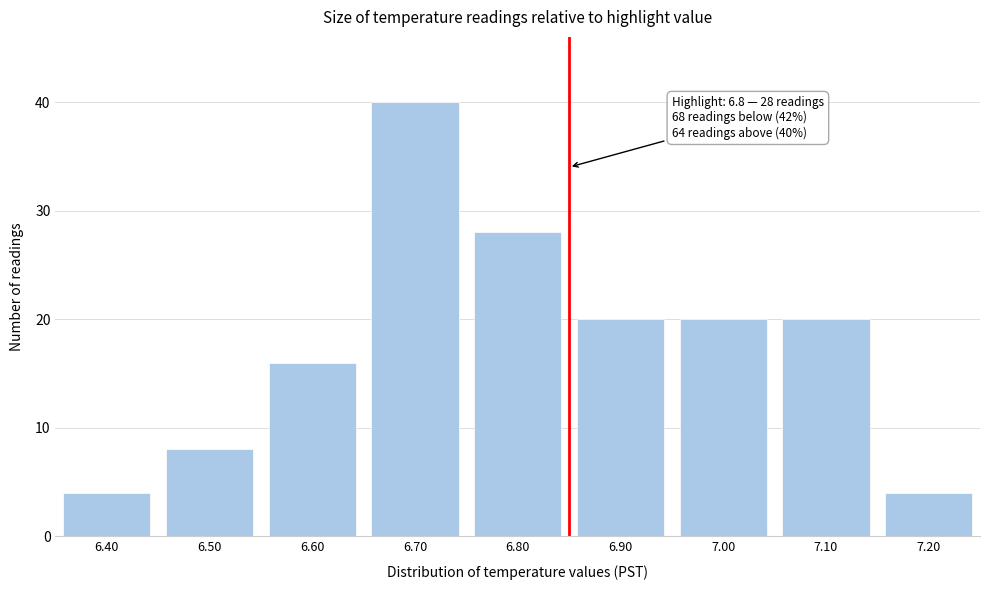

Reading left to right, what are all the values shown in this chart?

4	8	16	40	28	20	20	20	4